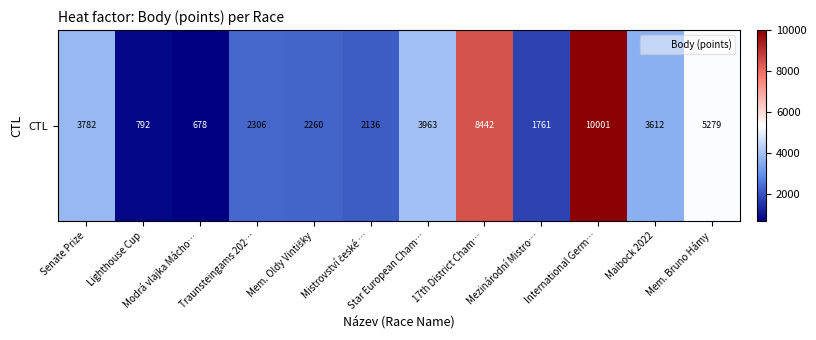

What is the change in value from Mistrovství české … to International Germ…?

+7865